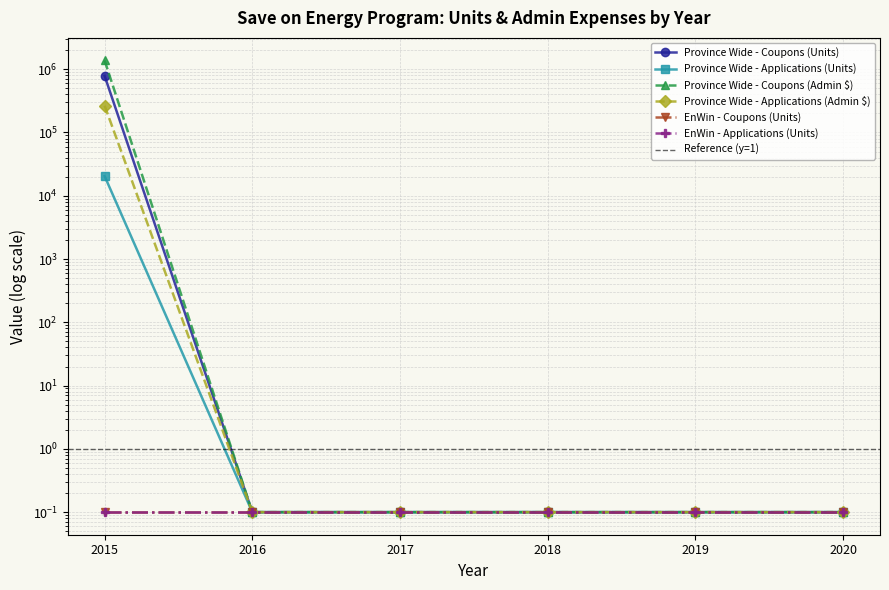

The value of Province Wide - Coupons (Units) at 2016 is 0.1. True or false?

True